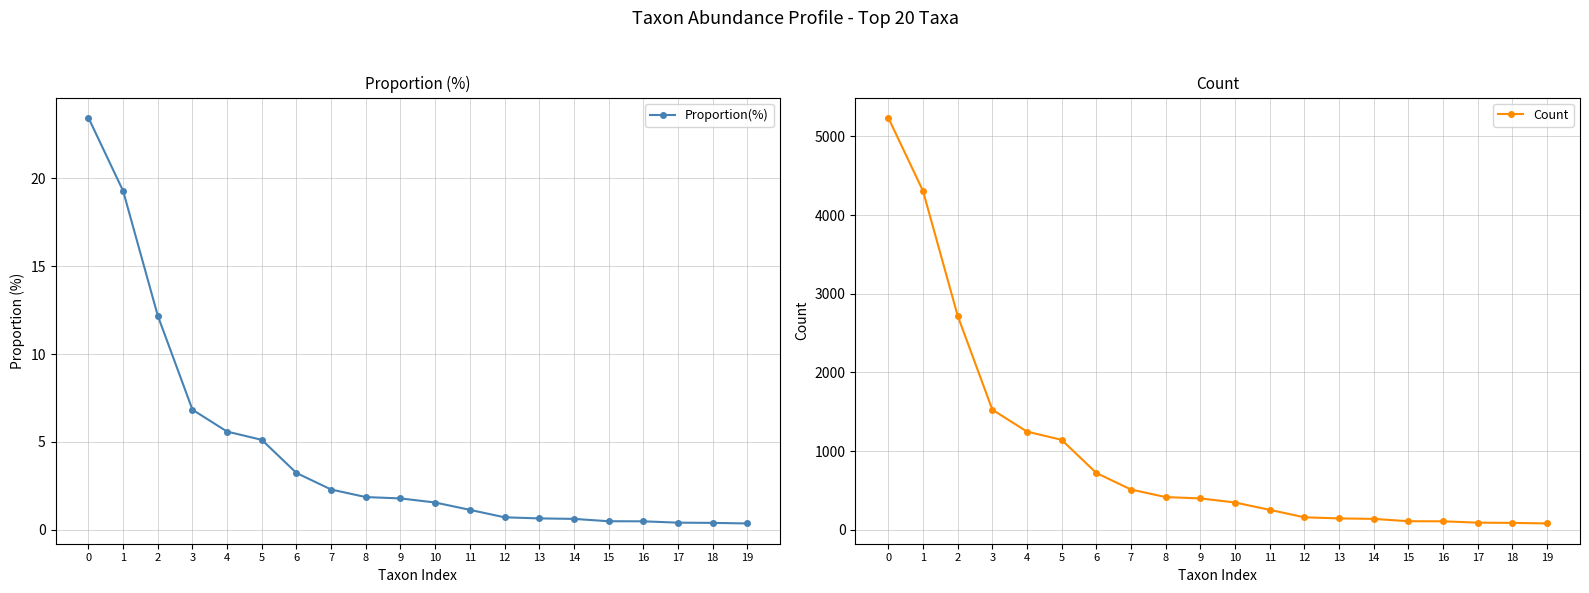

What is the minimum value for Count?

82